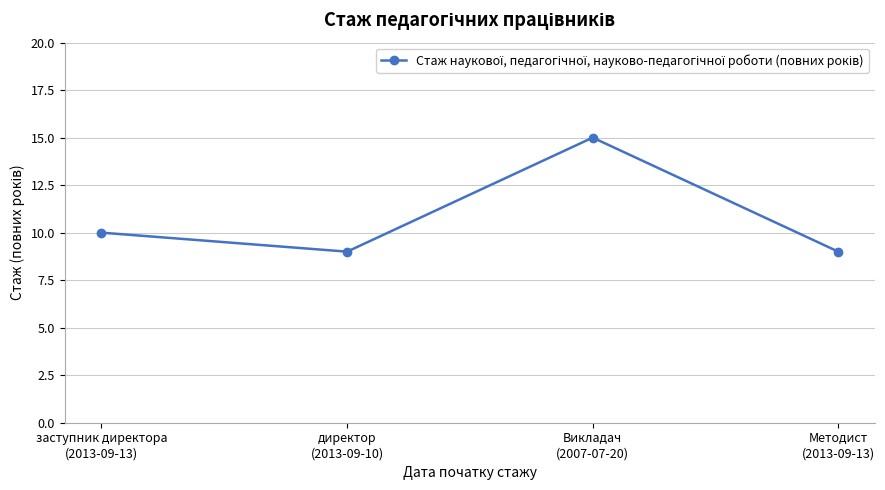

Count the values in the range 9 to 15.

4